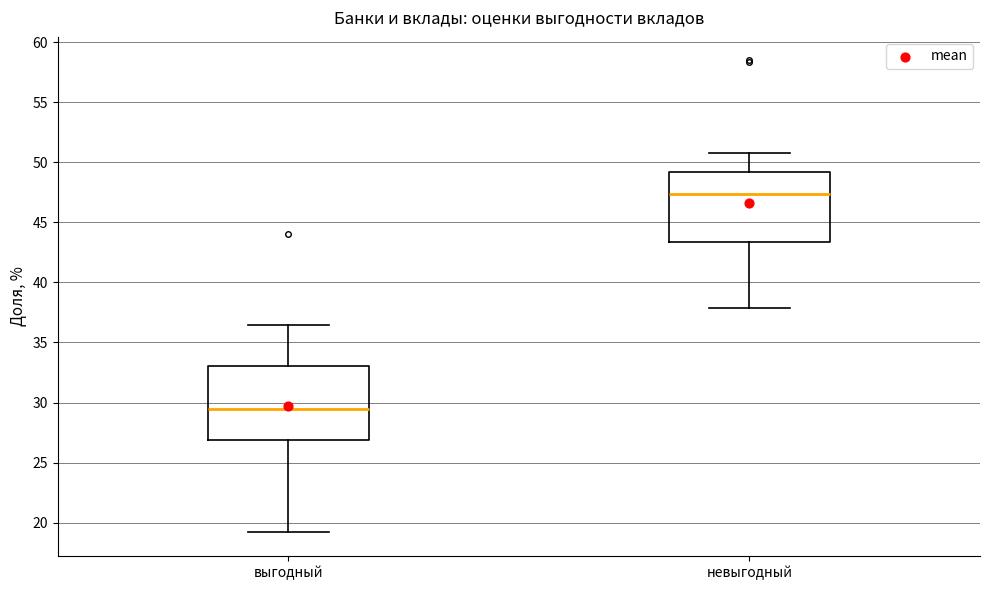

Which box's median line is the highest?

невыгодный